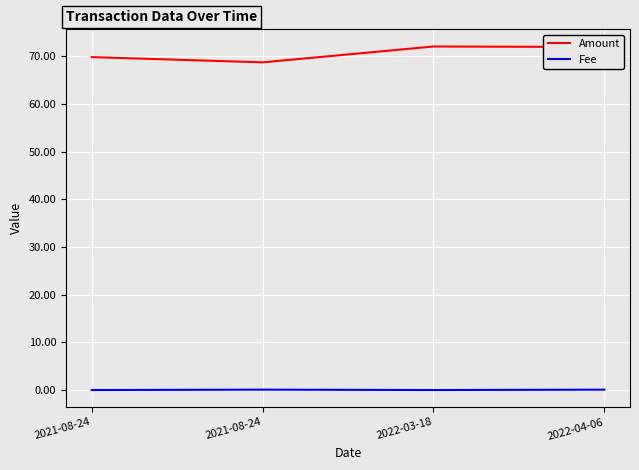

Rank the series by their average value, from lowest to highest.

Fee, Amount